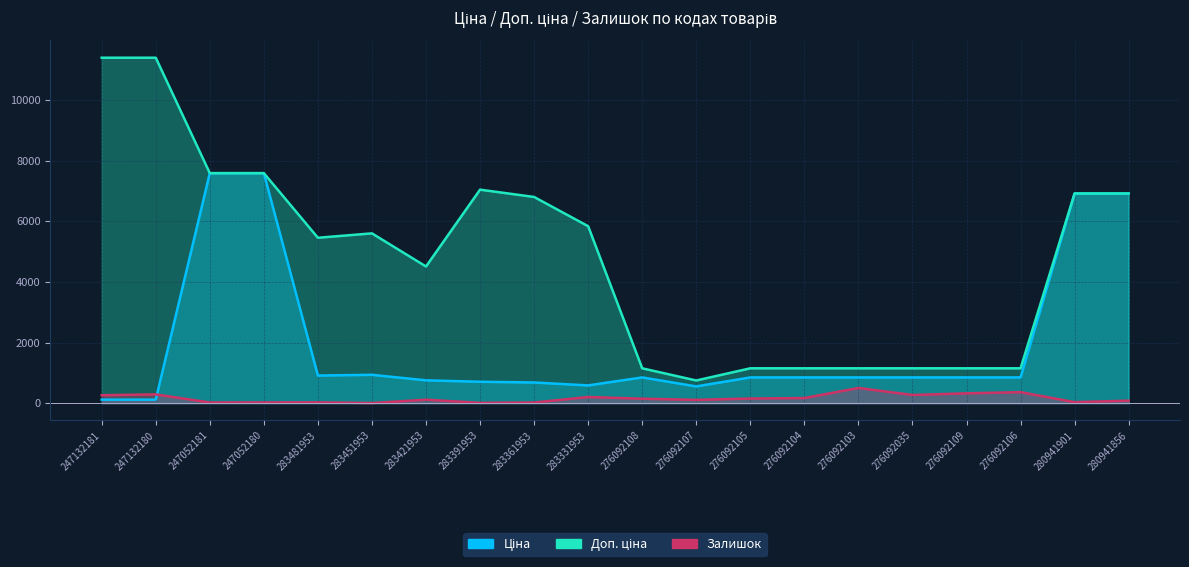

True or false: Залишок has a value of 24.0 at 283481953.

True